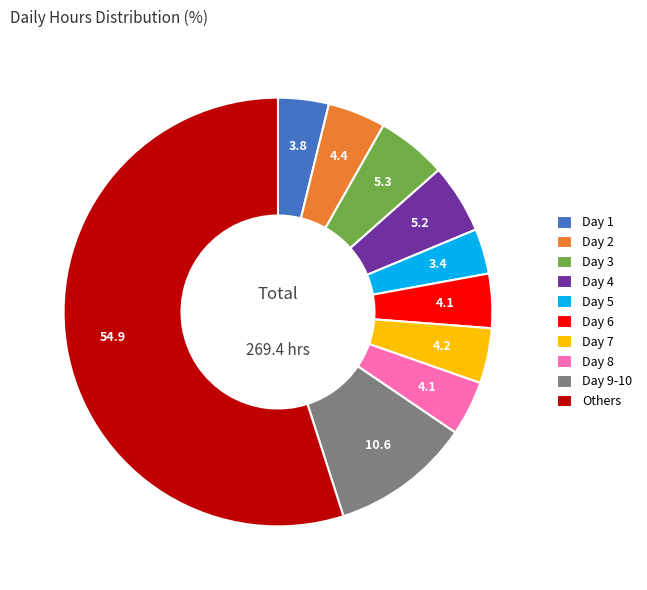

Is it true that Day 4 is 1% of the pie?

False